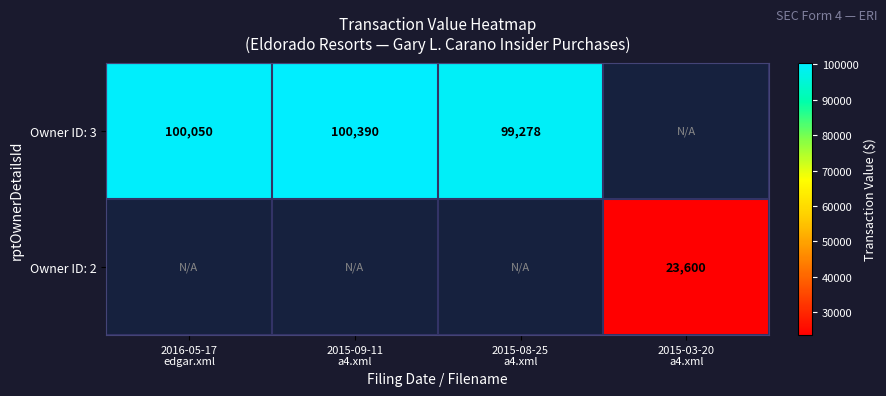

What is the smallest value displayed?

23600.0